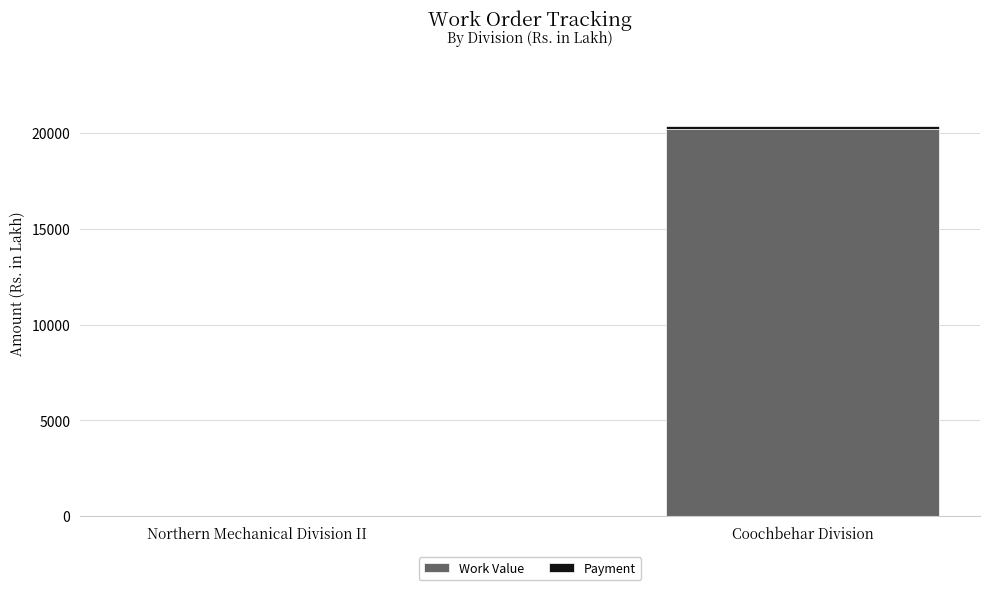

What is the sum of all Work Value values?

20249.8